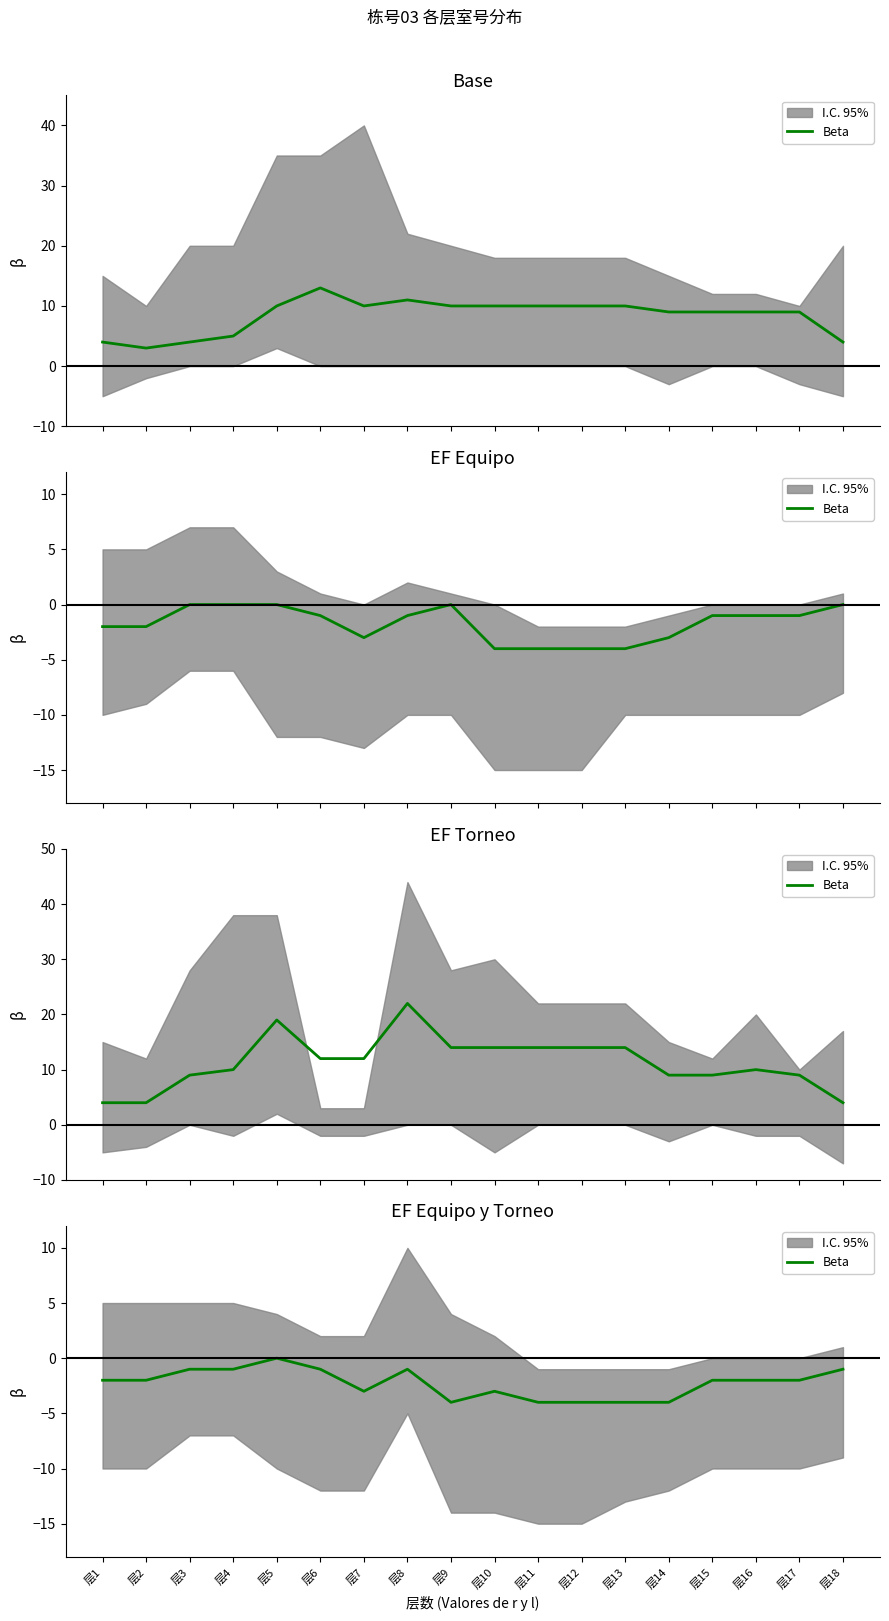

Where is the first local minimum?

层7